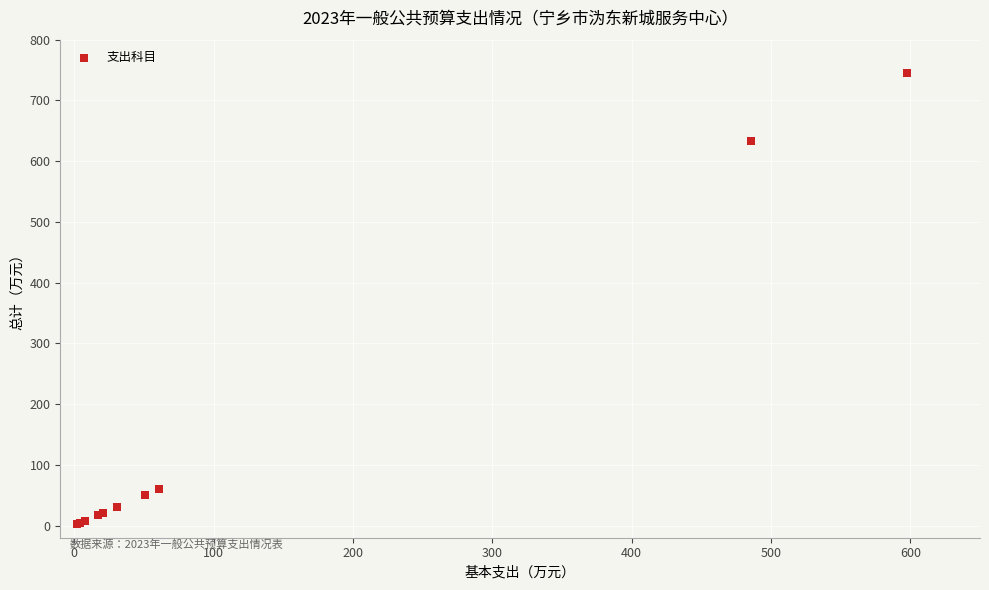

What Y value in the scatter plot is closest to 374?

633.8